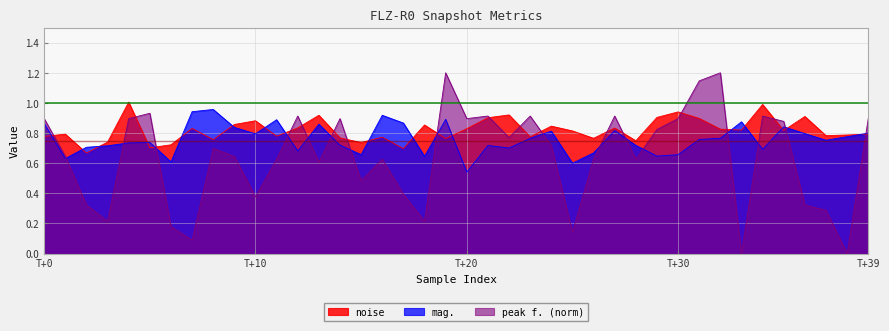

Count the number of data series in this chart.

3